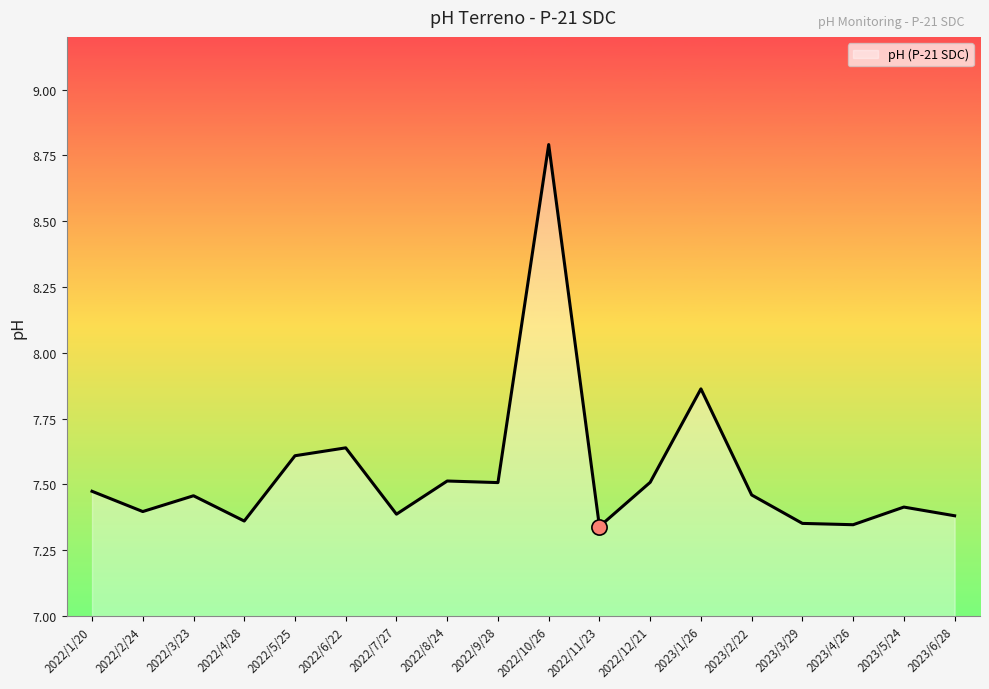

What is the change in value from 2022/4/28 to 2023/1/26?

+0.5